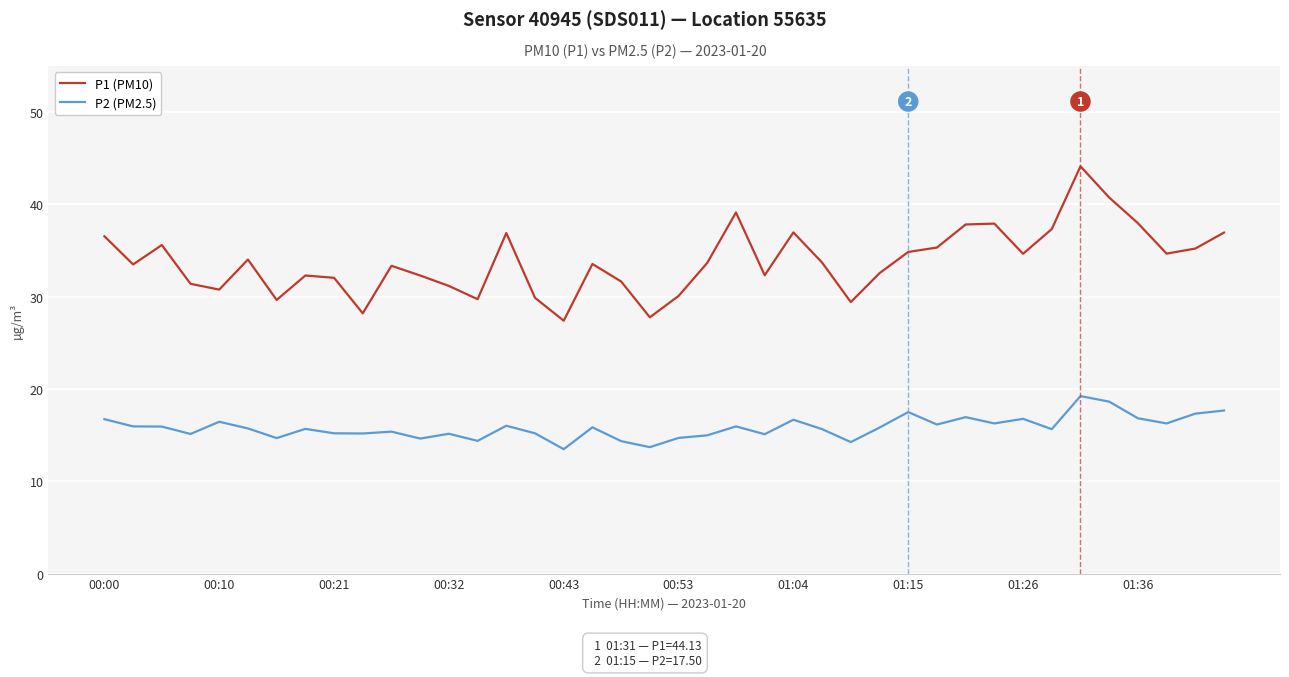

List the series in order of their overall mean, highest first.

P1 (PM10), P2 (PM2.5)